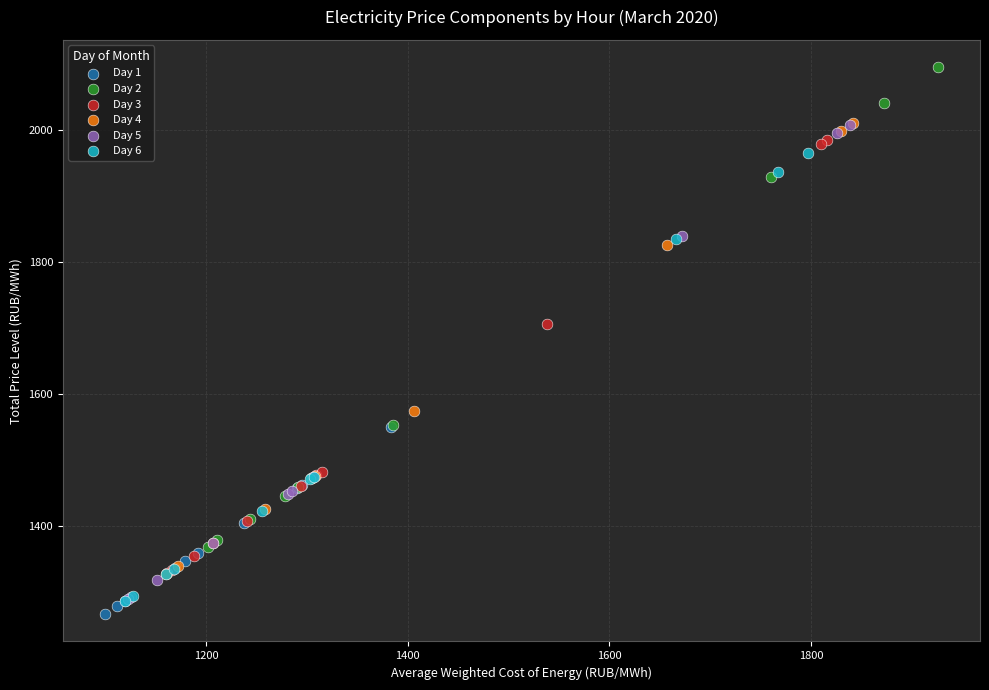

Which series contains the highest Y value?

Day 2